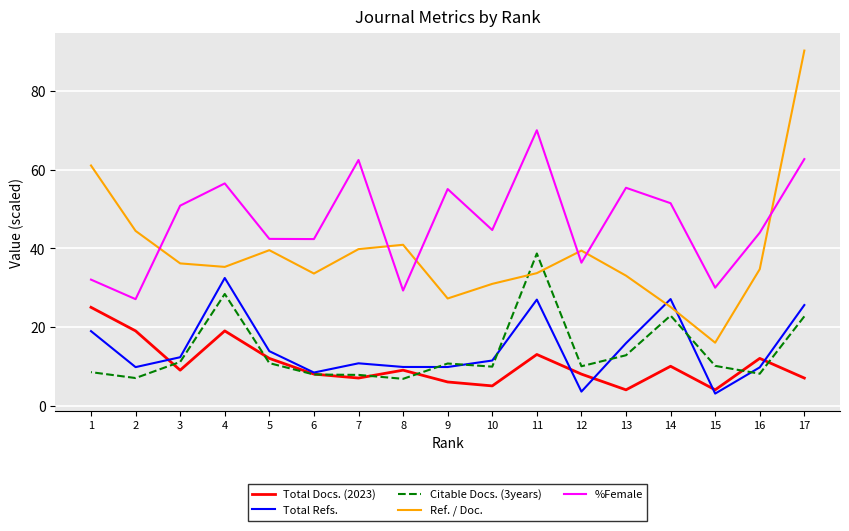

What is the spread (max minus min) of values at 15?

27.0